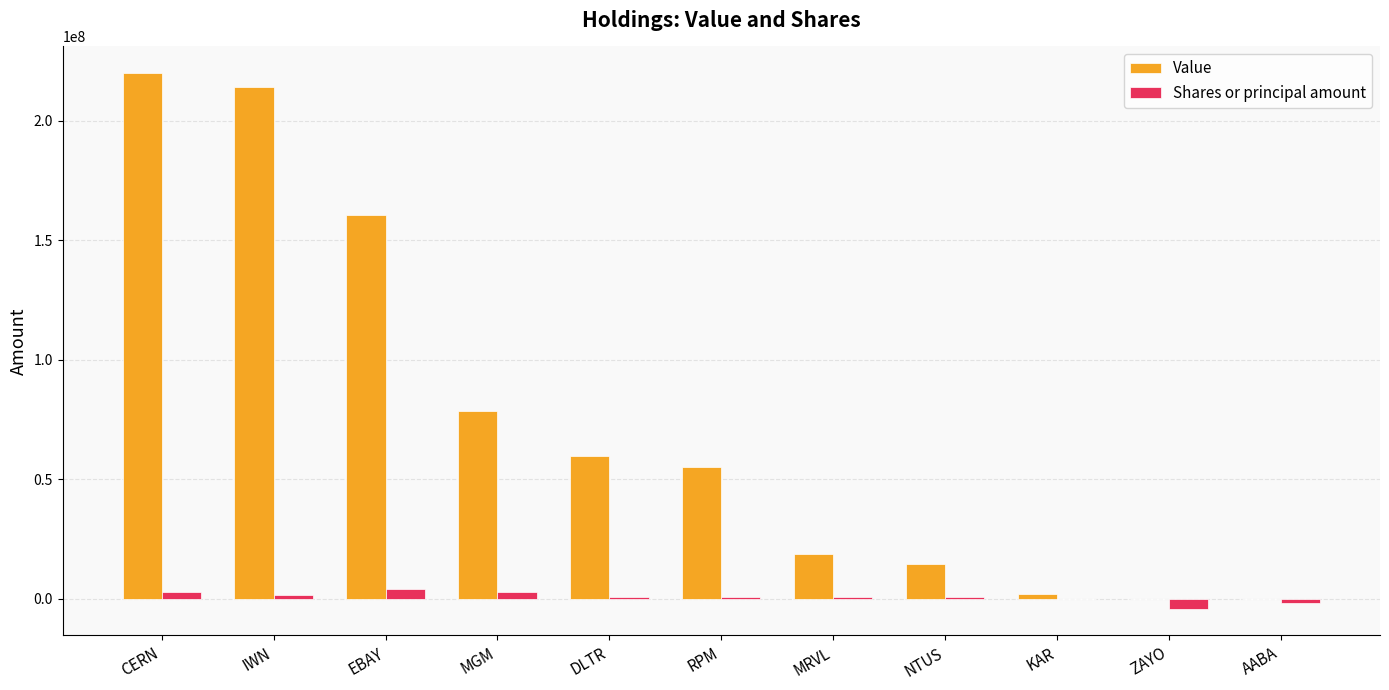

At which label is Value closest to 109950000?

MGM